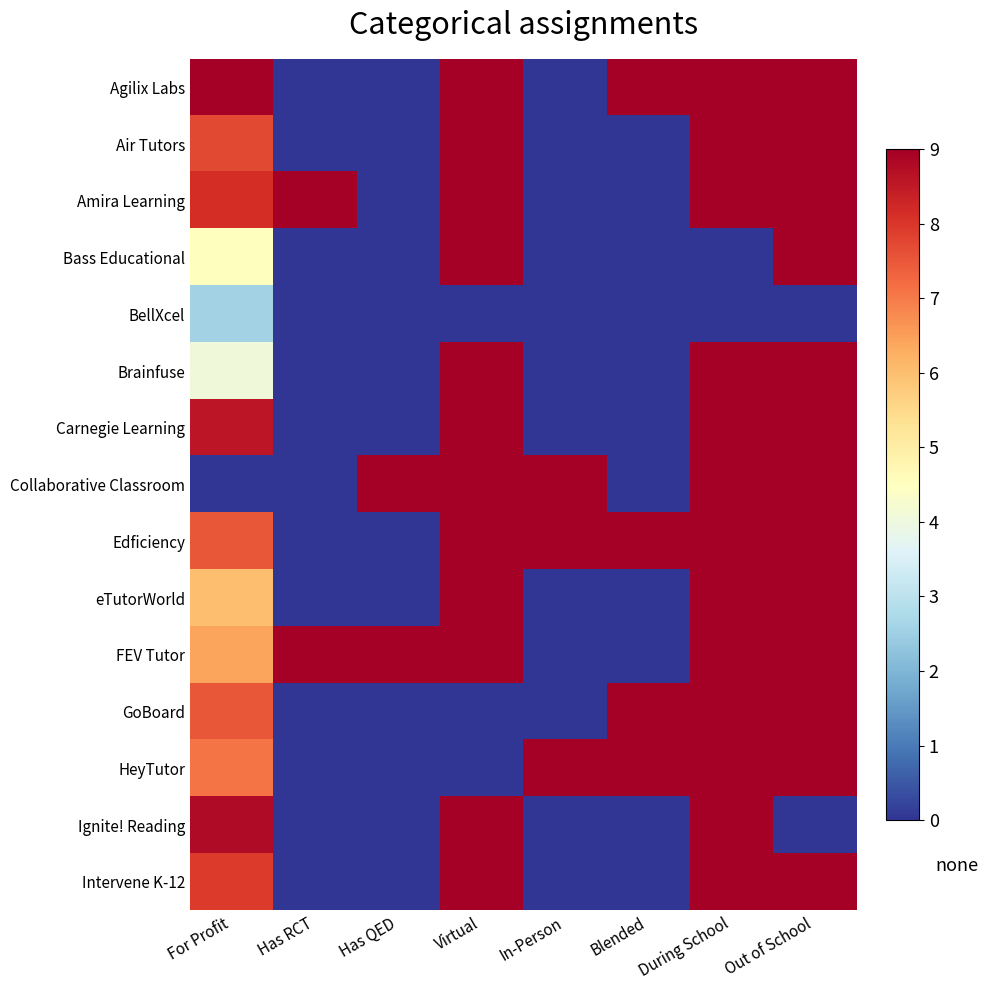

Which has a higher value, During School or Blended?

During School